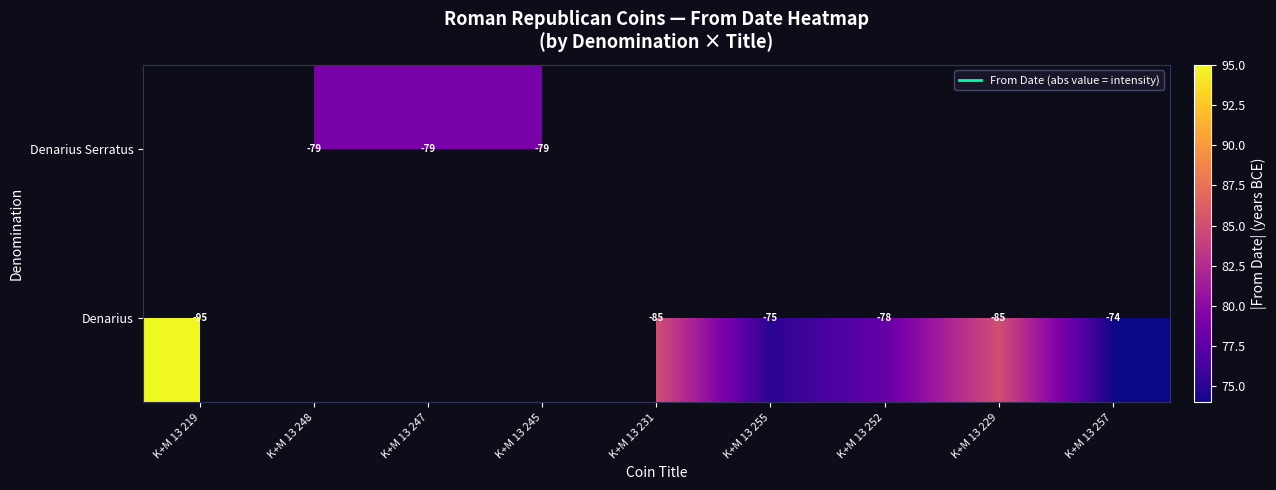

List the series in order of their peak value, lowest first.

Denarius, Denarius Serratus